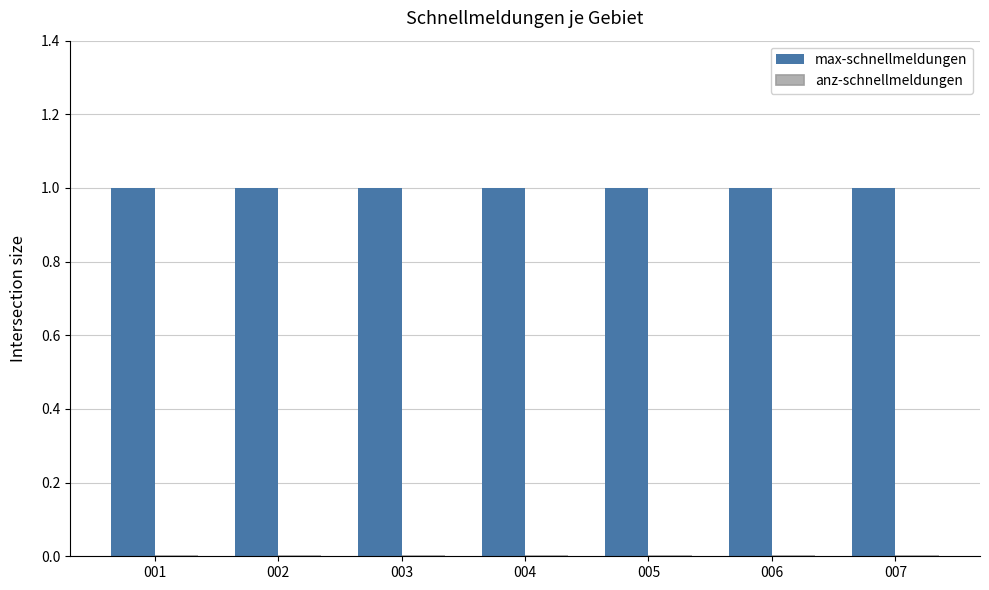

List the series in order of their peak value, lowest first.

anz-schnellmeldungen, max-schnellmeldungen